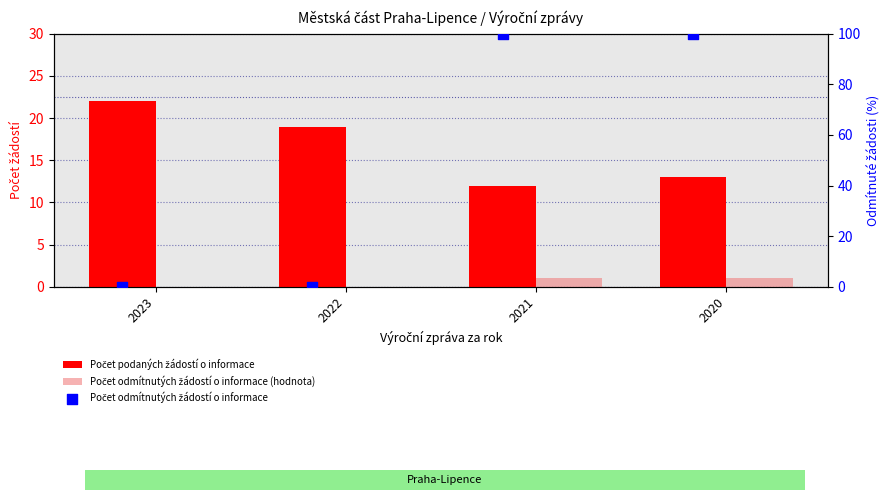

Which series has the largest total across all categories?

Počet odmítnutých žádostí o informace